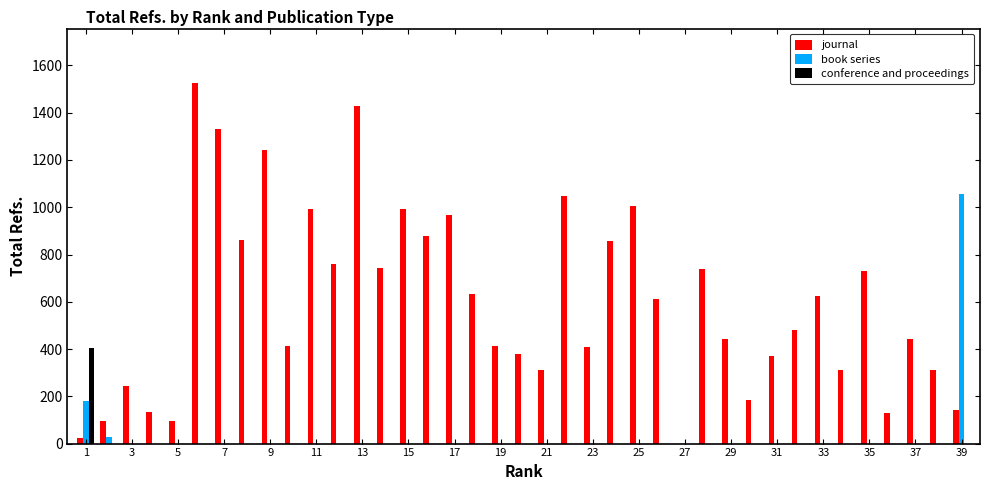

What is the greatest value displayed?

1527